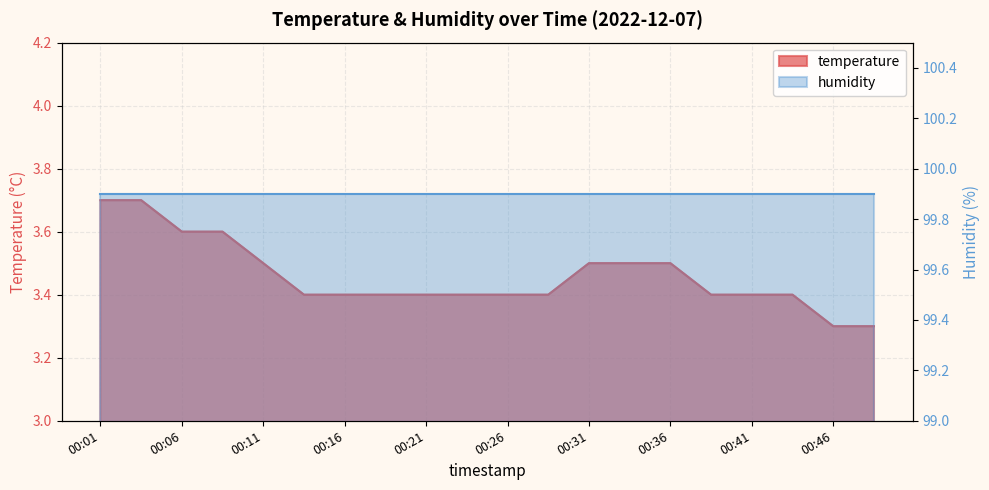

What is the sum of all values?

69.2